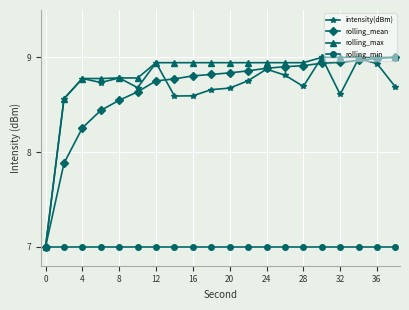

What is the value of the rolling_min point at the 3rd from the left?

7.0